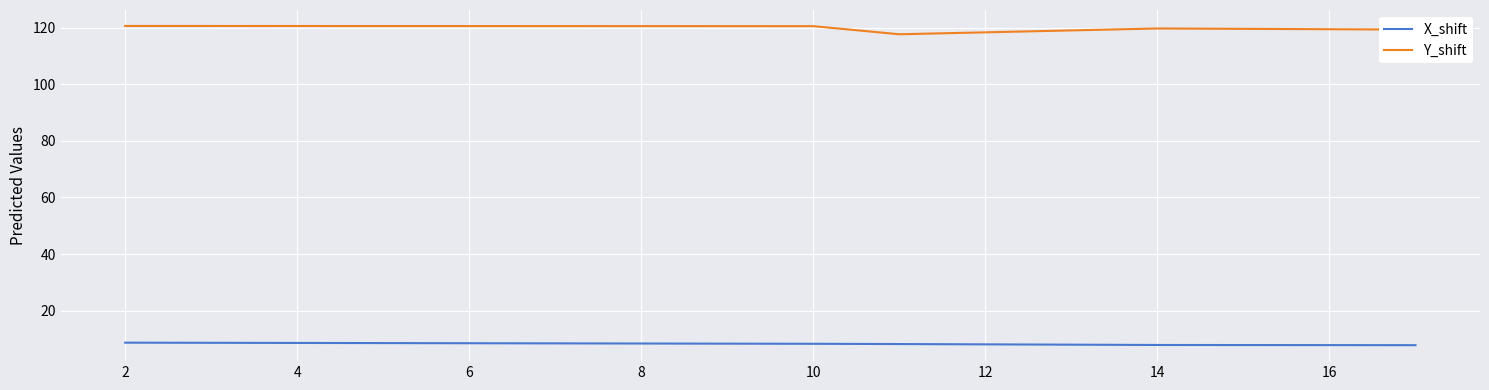

What is the greatest value displayed?

120.7